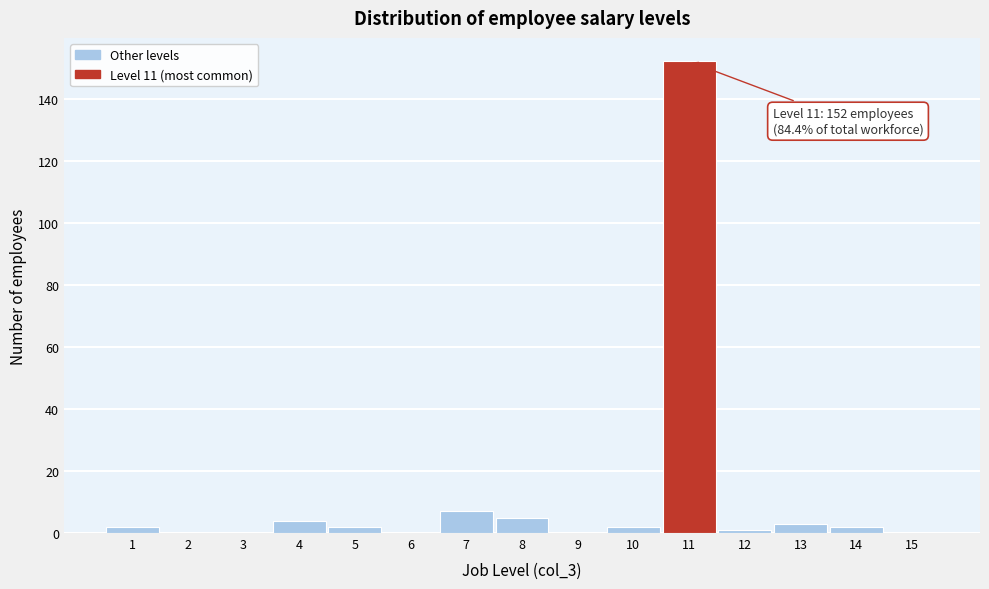

Over which range of the x-axis is the bar tallest?

10.5 to 11.5